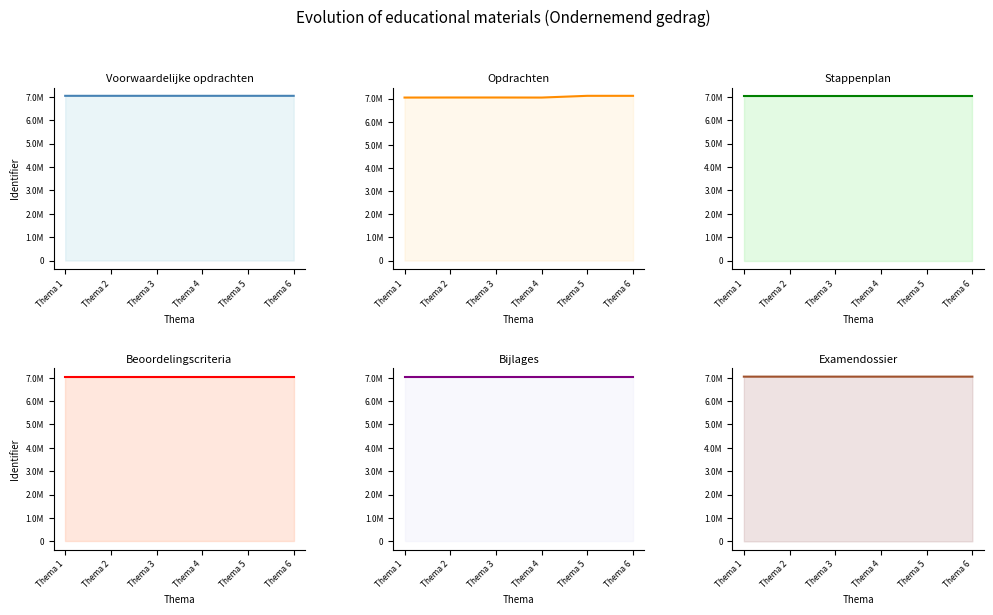

Where is Beoordelingscriteria nearest to the value 7042018?

Thema 3